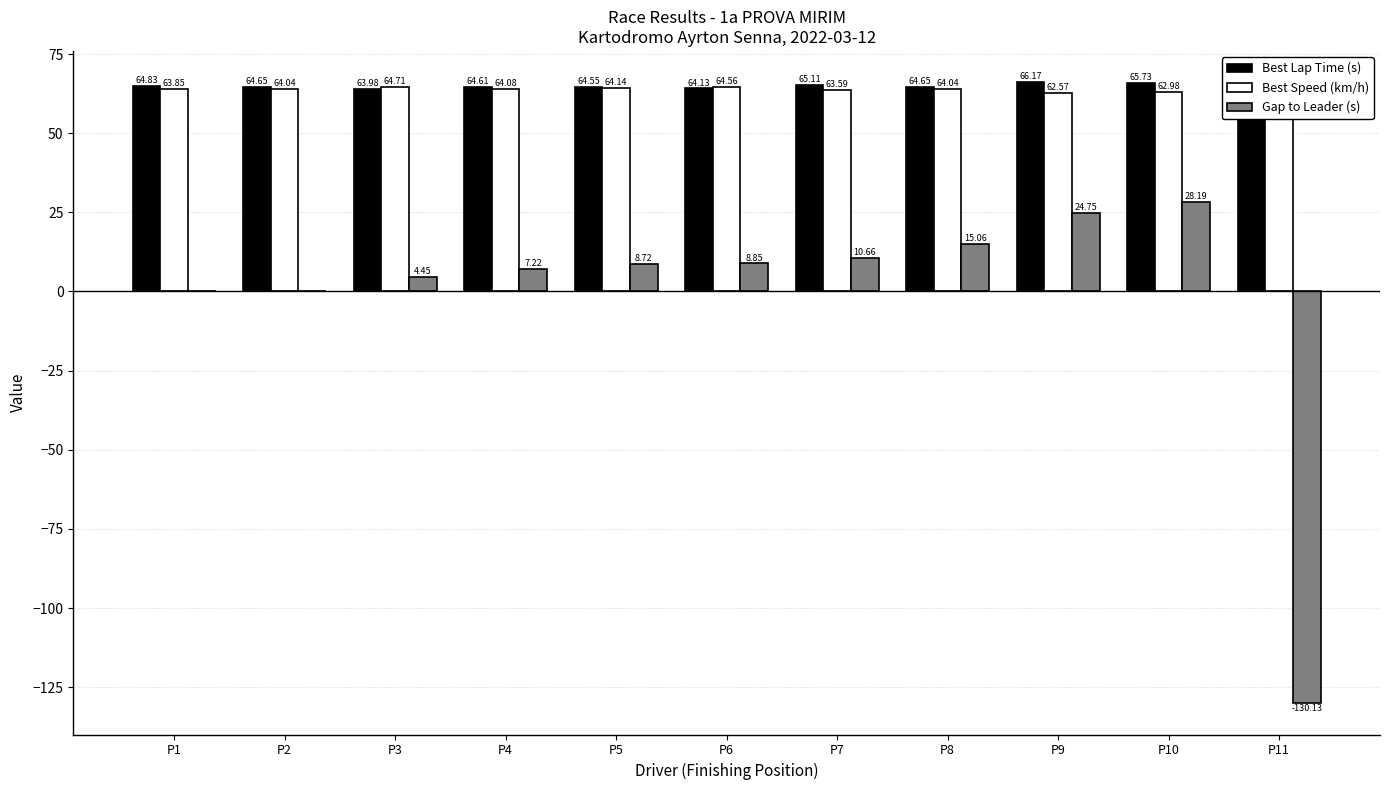

Does the chart contain stacked bars?

No